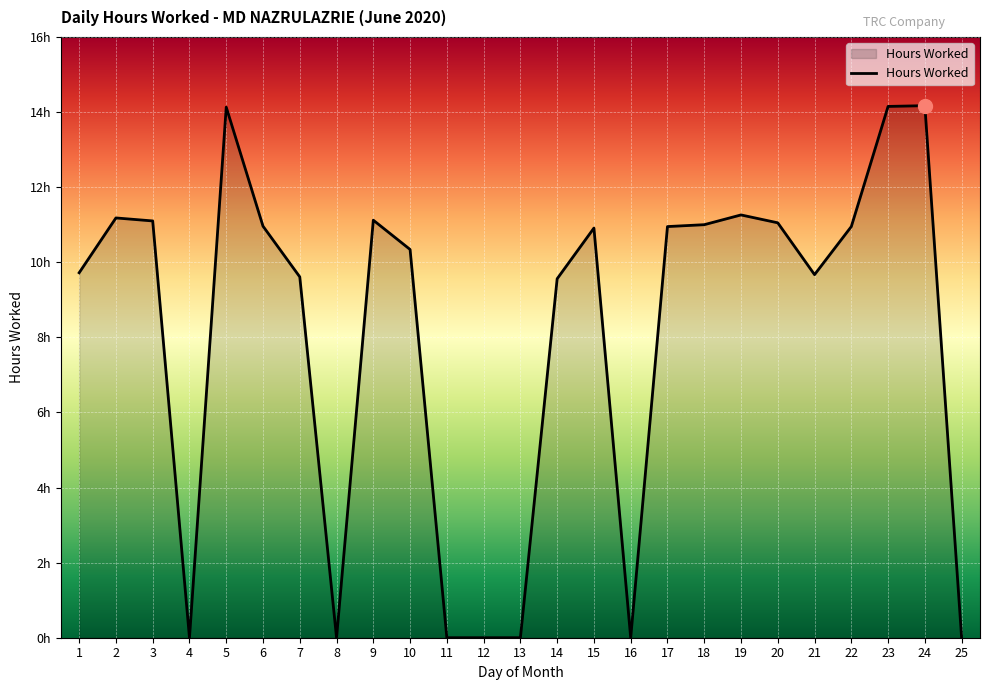

What is the difference between the values at 14 and 18?

1.4